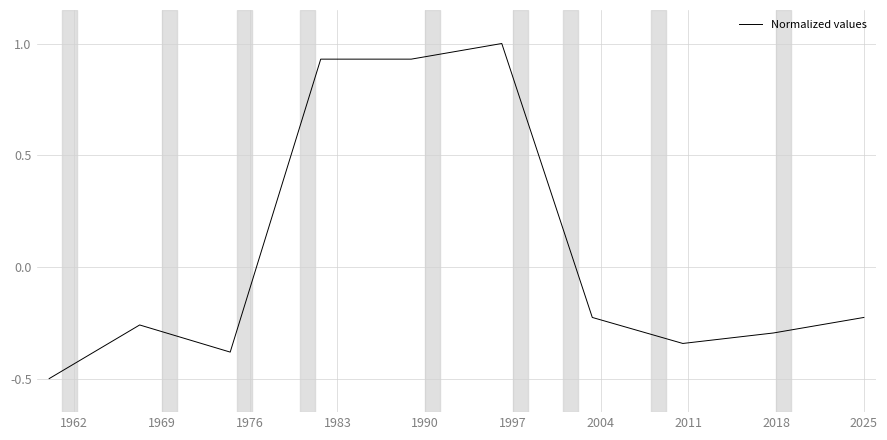

What is the maximum value shown in the chart?

1.0